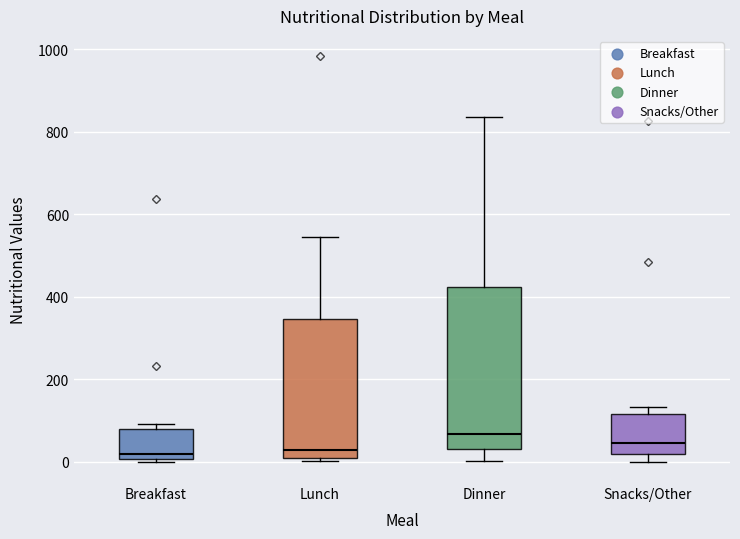

Reading left to right, transcribe this box plot: for each box, give where its median line is, the range the box spans, and where its two whiskers end, as read against the y-axis. The values are not printed on the chart, so give them approximately, as read against the axis.

Breakfast: median 20, box 0 to 80, whiskers 0 (just below the box's lower edge) to 100
Lunch: median 20, box 0 to 340, whiskers 0 to 540
Dinner: median 60, box 40 to 420, whiskers 0 to 840
Snacks/Other: median 40, box 20 to 120, whiskers 0 to 140